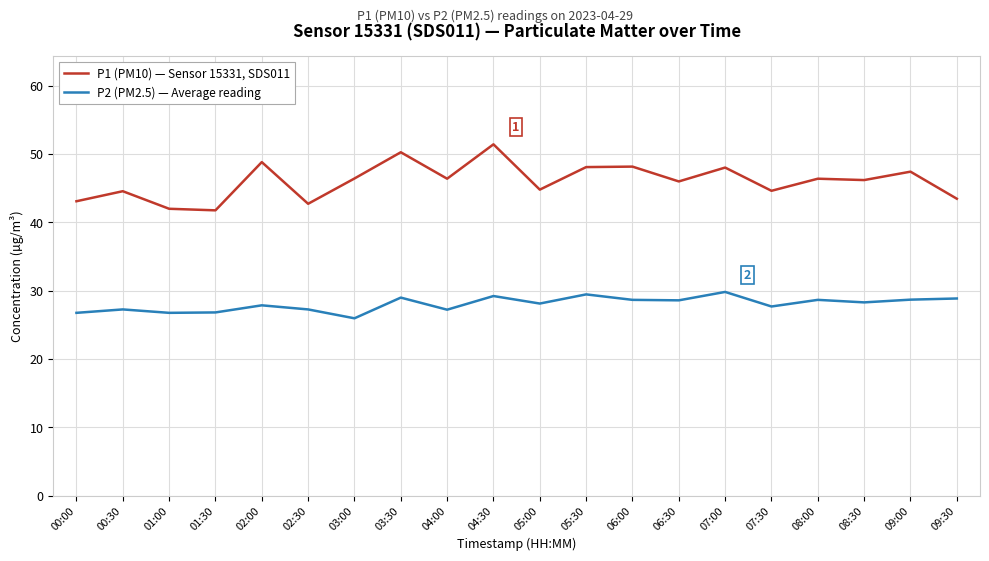

True or false: P1 (PM10) — Sensor 15331, SDS011 and P2 (PM2.5) — Average reading intersect in this chart.

False